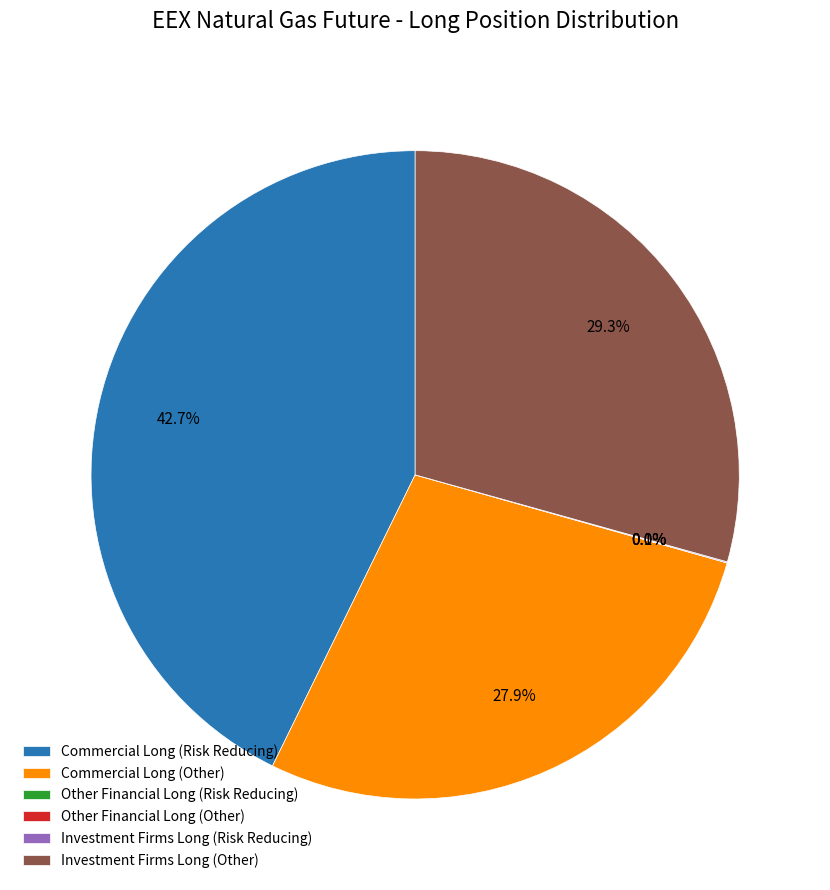

To the nearest percent, what is the difference between the largest and smallest slice percentages?

43%